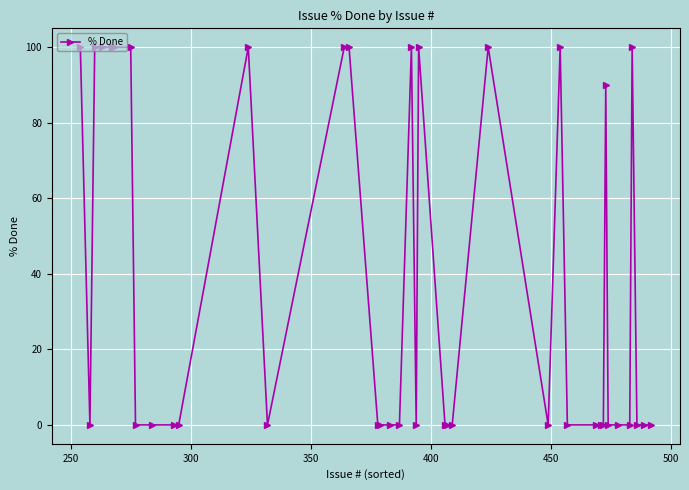

True or false: there are more than 2 points higher than both neighbors.

True